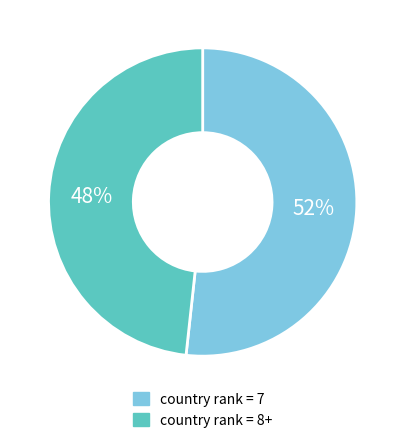

Is there any slice that represents more than half of the pie?

Yes